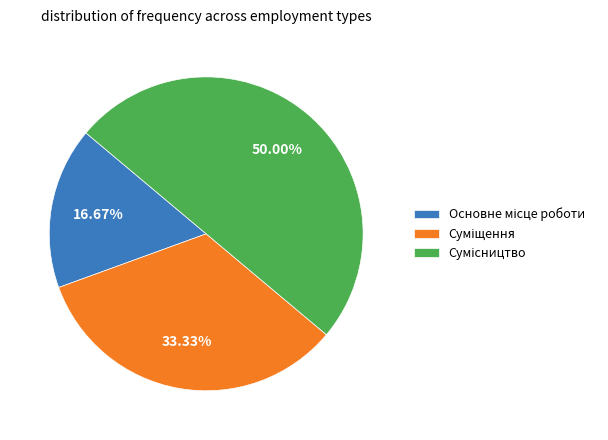

How many slices are in this pie chart?

3